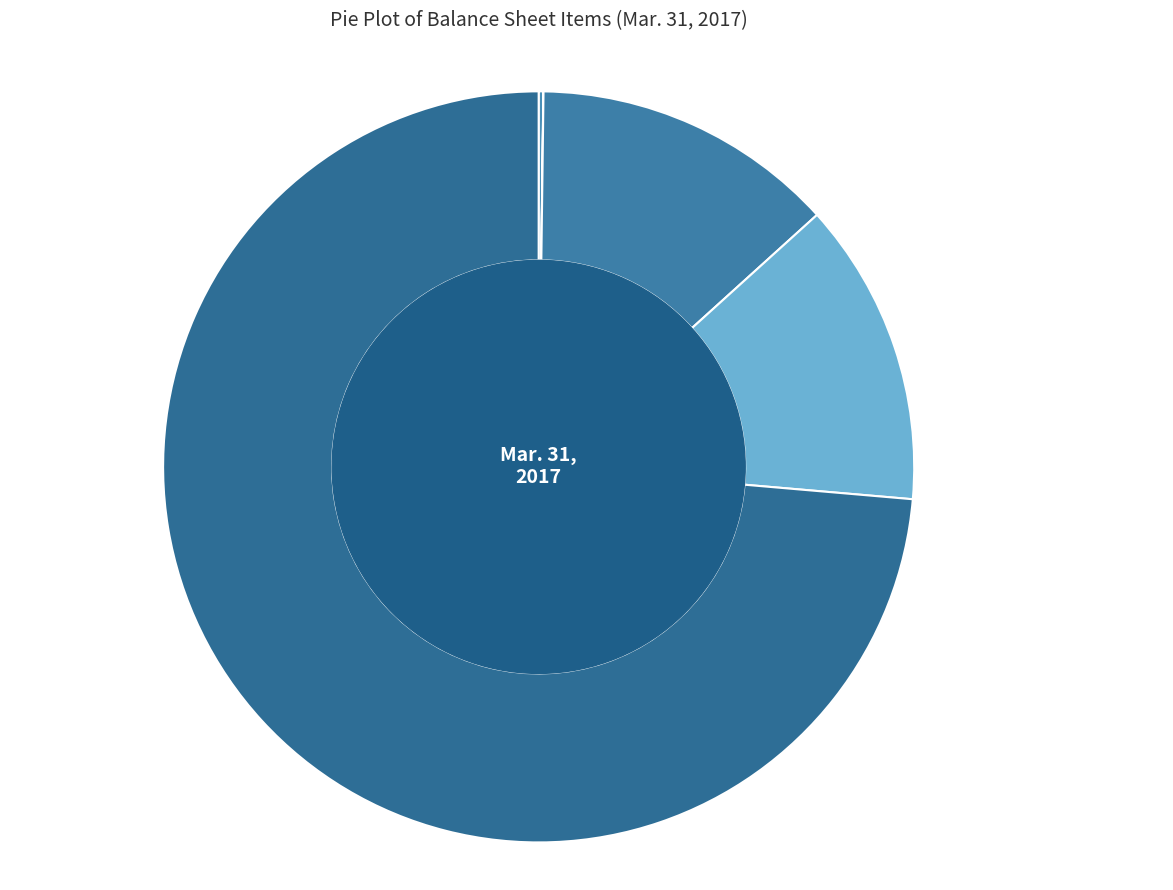

Is there any slice that represents more than half of the pie?

Yes